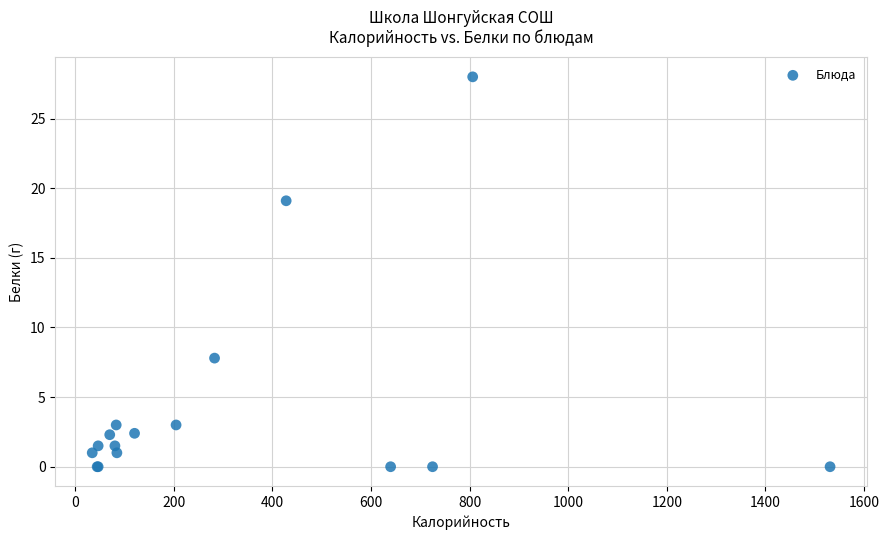

What Y value in the scatter plot is closest to 14?

19.1